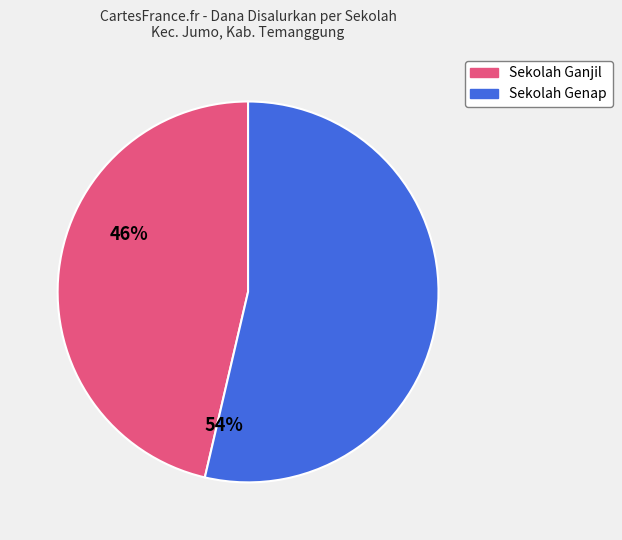

Is there a majority slice in this chart?

Yes